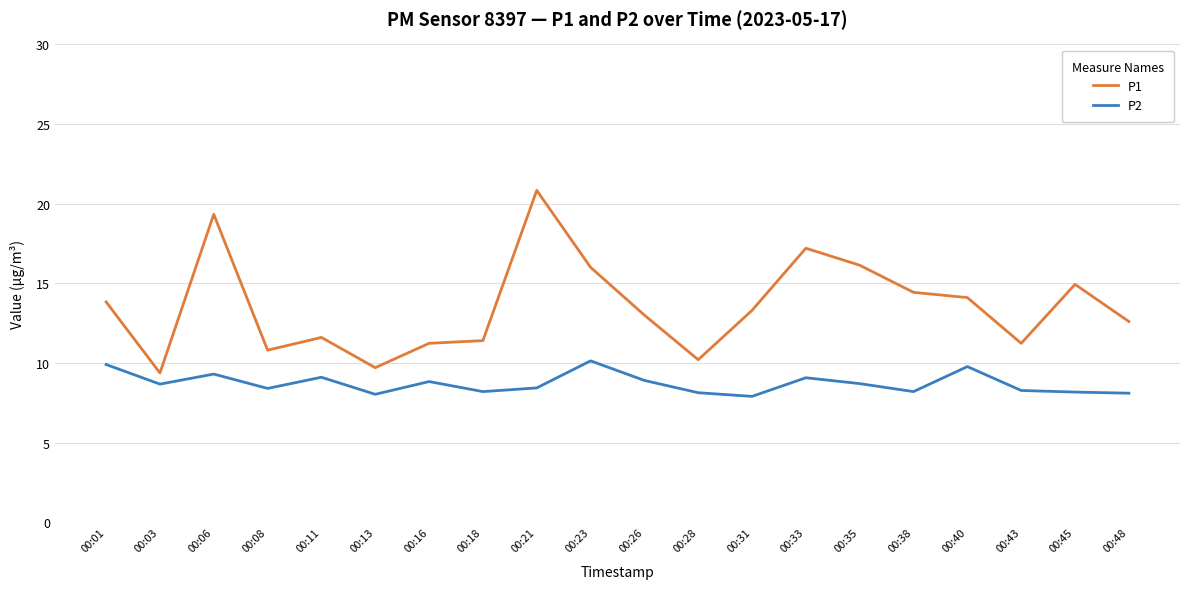

Count the number of data series in this chart.

2